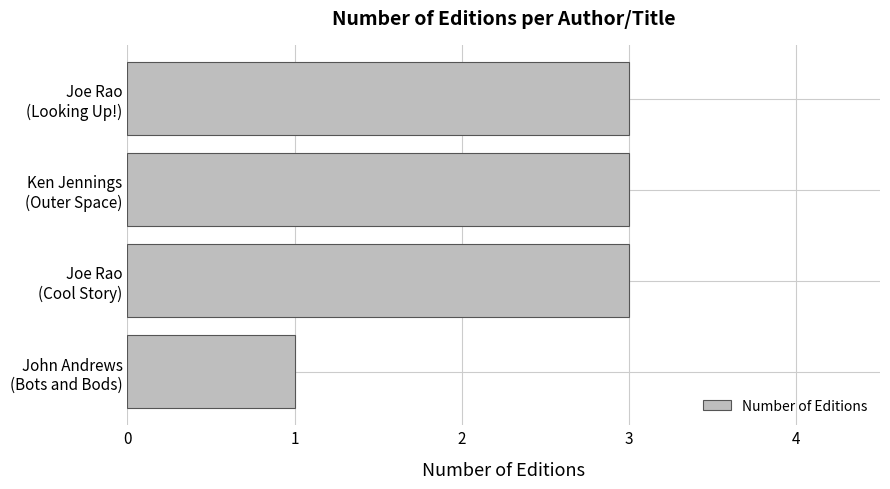

Which category has the lowest value across all series?

John Andrews
(Bots and Bods)